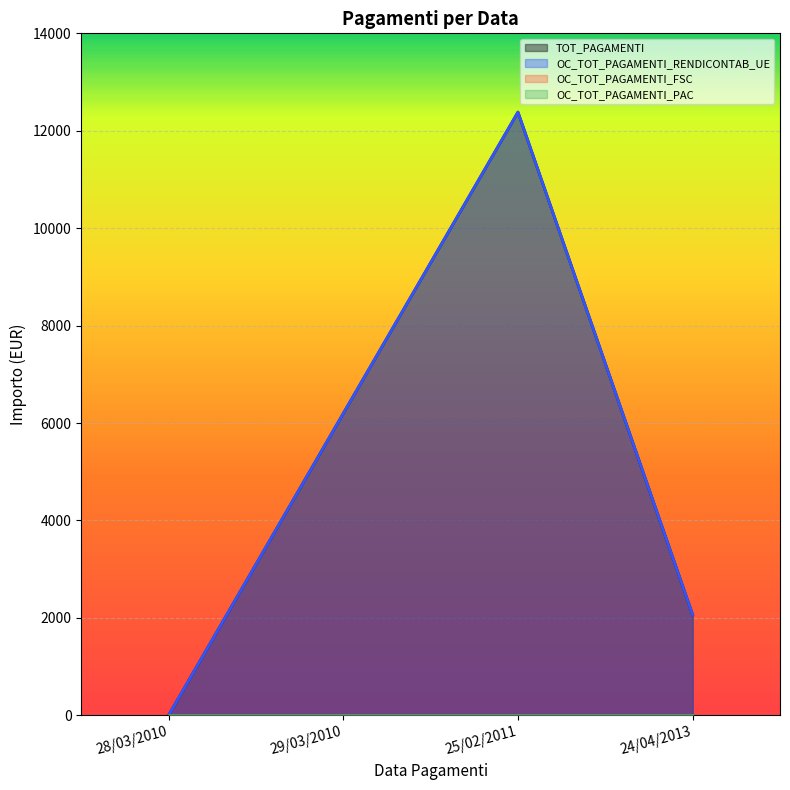

Is it true that OC_TOT_PAGAMENTI_RENDICONTAB_UE equals 2354.6 at 29/03/2010?

False